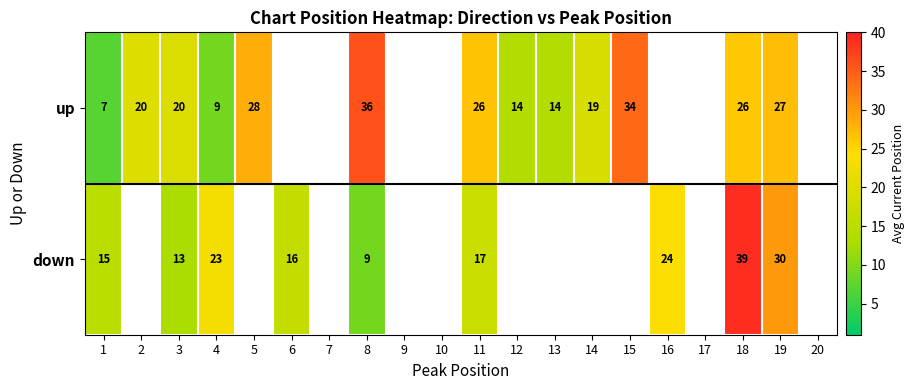

True or false: up has a value of 4.7 at 2.

False